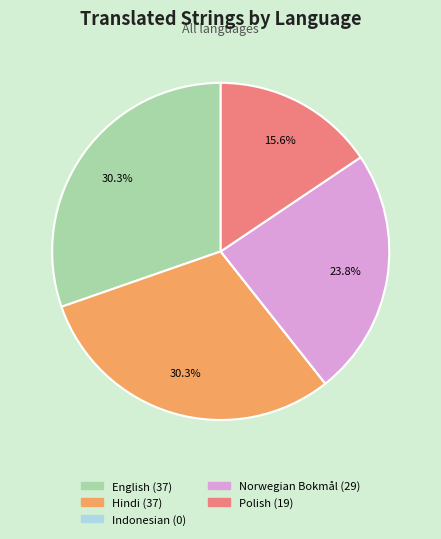

Does English account for over 50% of the chart?

No